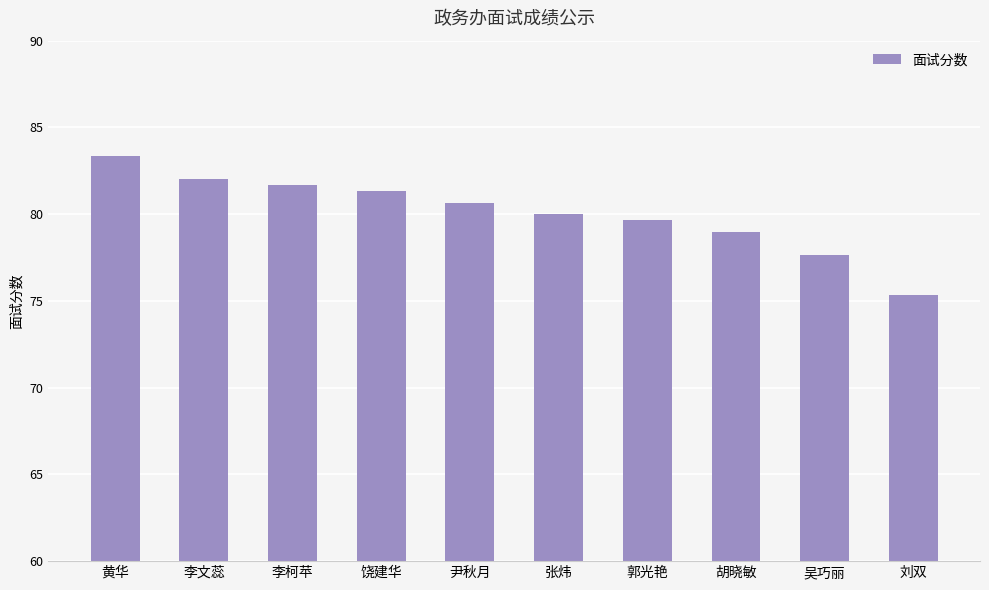

What is the maximum value shown in the chart?

83.3